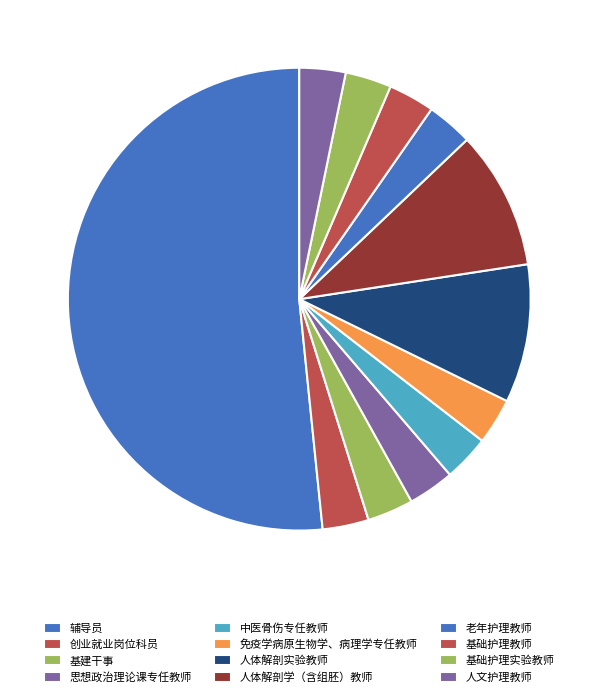

Does 辅导员 represent more than half of the total?

Yes